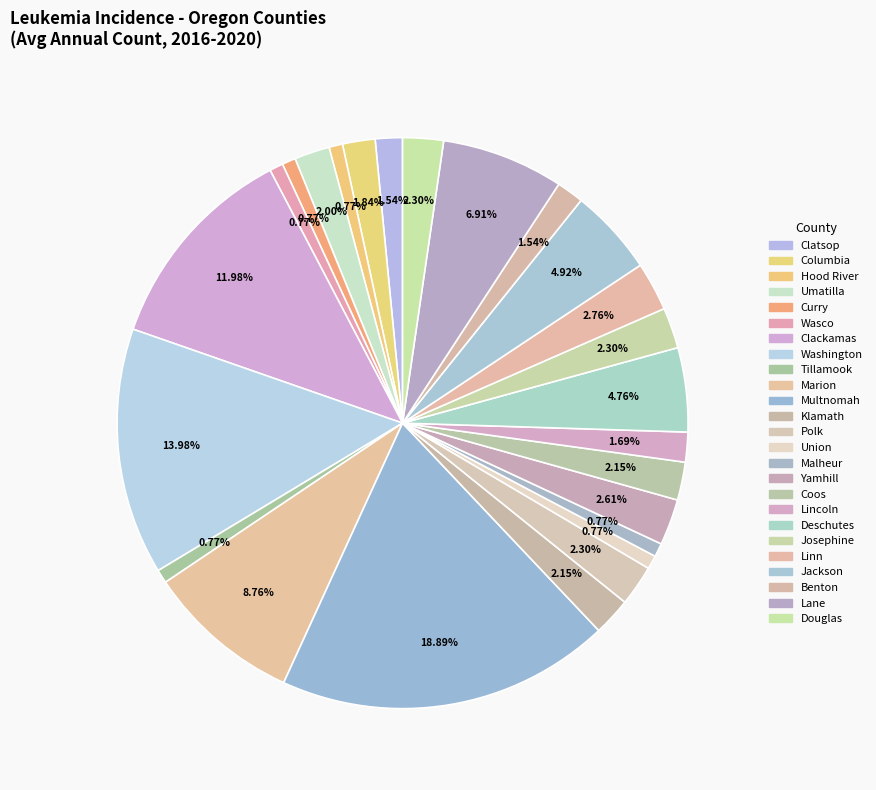

Do Lincoln and Washington together represent more than half of the pie?

No